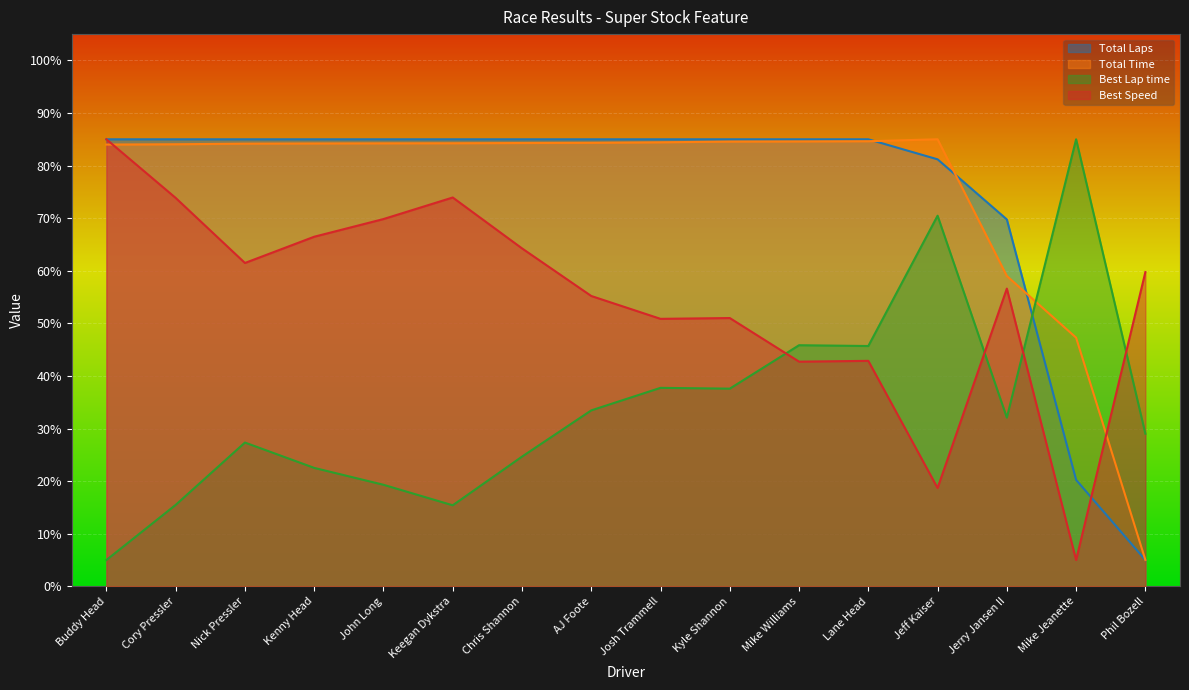

At which label does Total Time reach its peak?

Jeff Kaiser